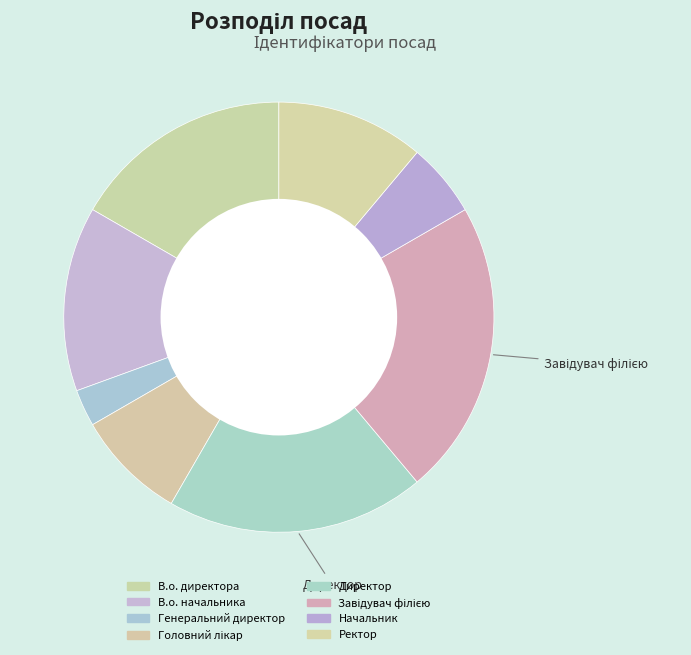

How many segments does this pie chart have?

8